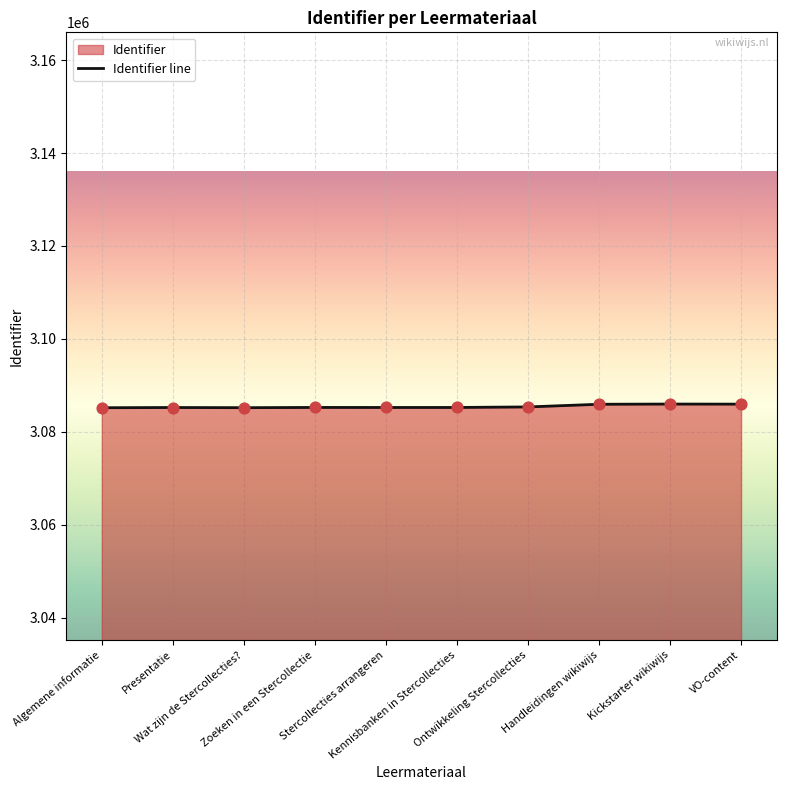

What is the change in value from Stercollecties arrangeren to Handleidingen wikiwijs?

+692